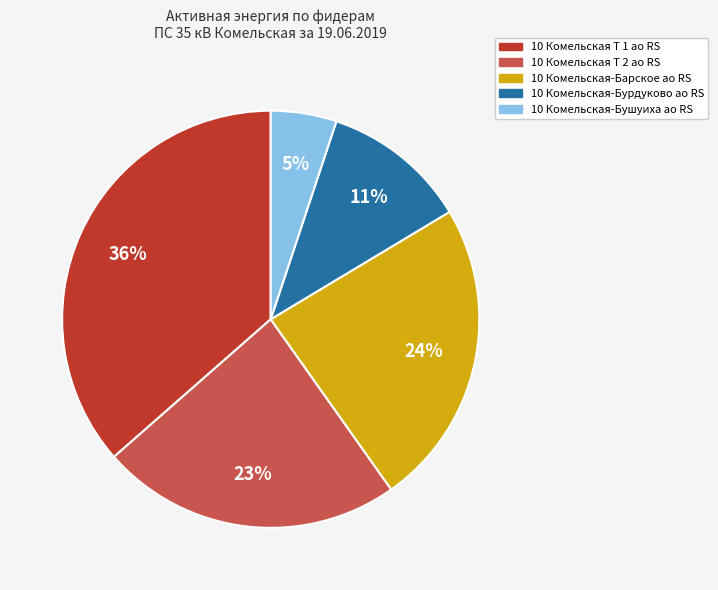

Is there a majority slice in this chart?

No